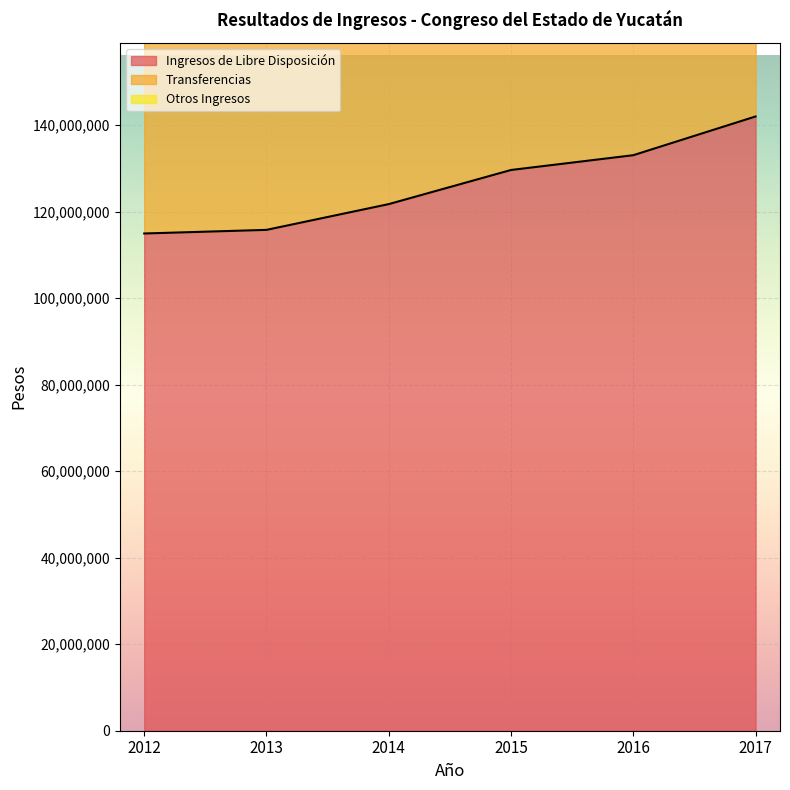

What is the highest value of the Ingresos de Libre Disposición series?

141994824